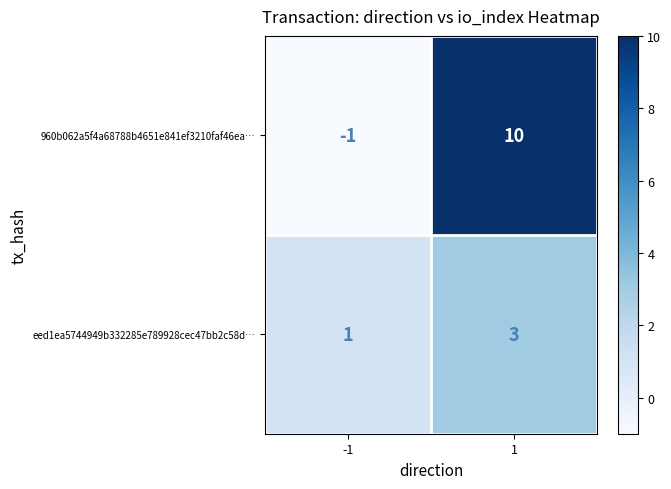

Which series changed the most between -1 and 1?

960b062a5f4a68788b4651e841ef3210faf46ea…